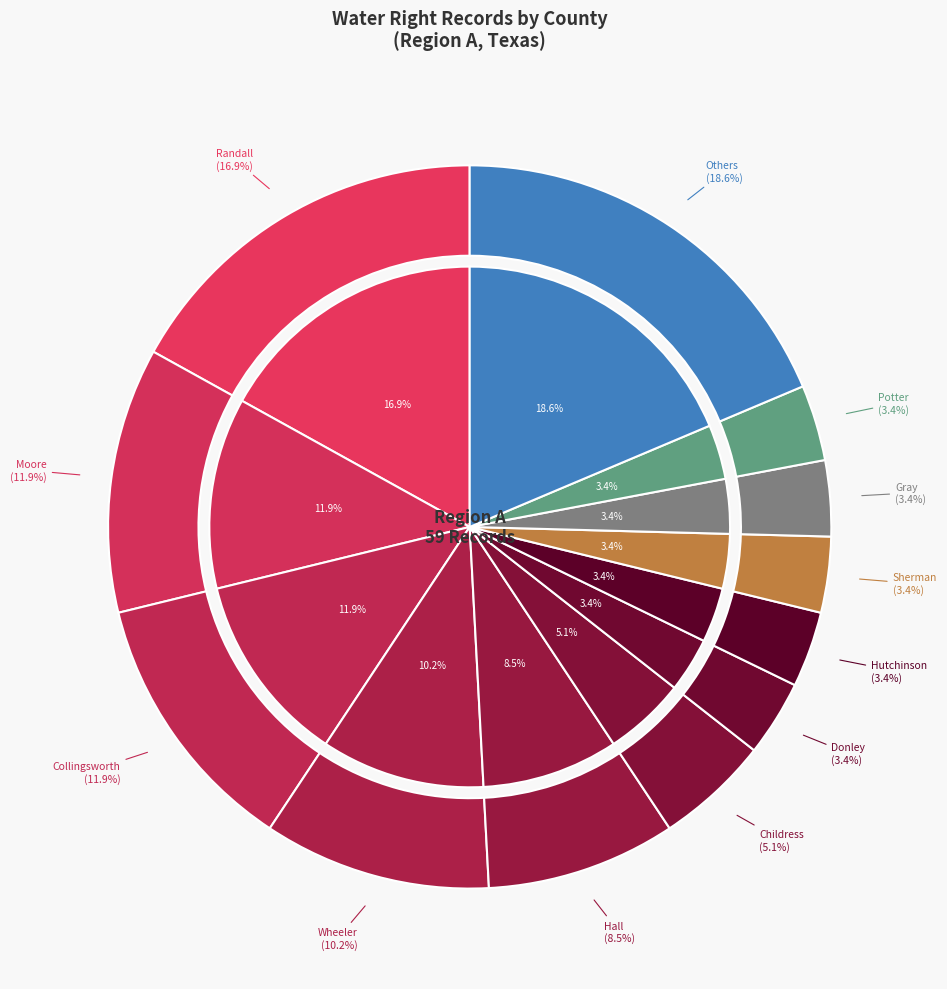

Is it true that A-Other is 9% of the pie?

False